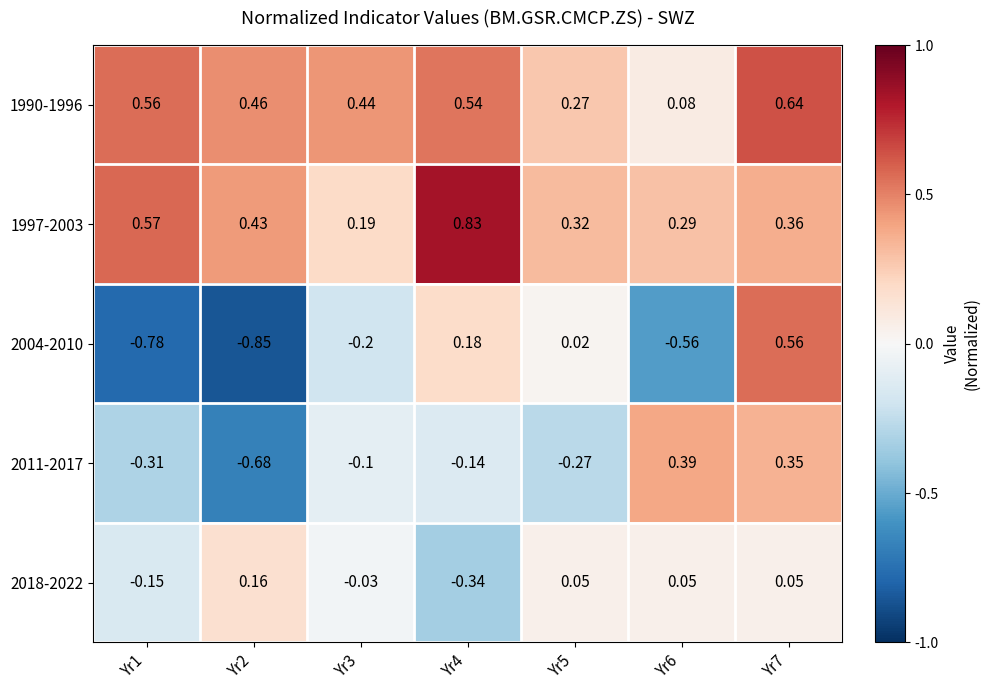

Is the value of 1997-2003 at Yr5 greater than the value of 2011-2017 at Yr5?

Yes